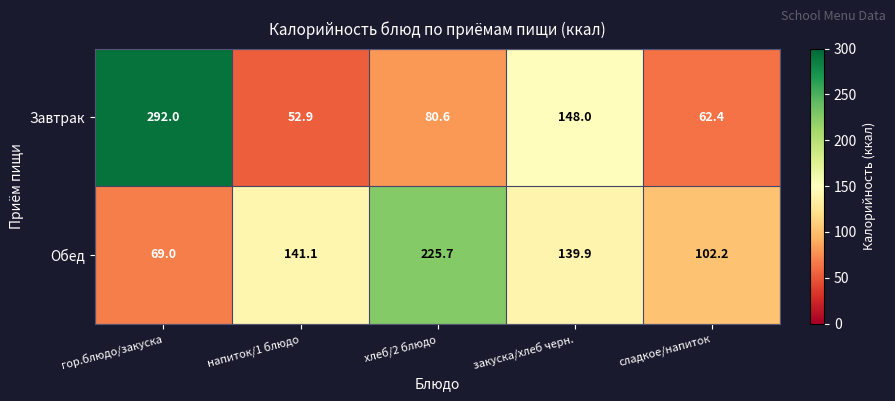

Reading left to right, what are all the values shown in this chart?

Завтрак: 292.0	52.9	80.6	148.0	62.4
Обед: 69.0	141.1	225.7	139.9	102.2